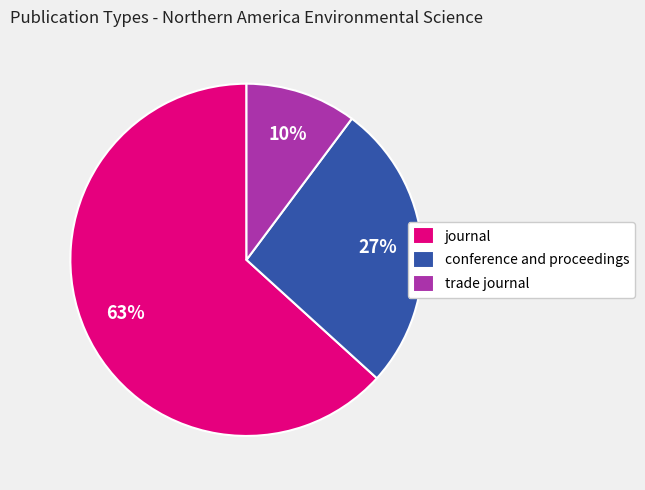

Is there any slice that represents more than half of the pie?

Yes